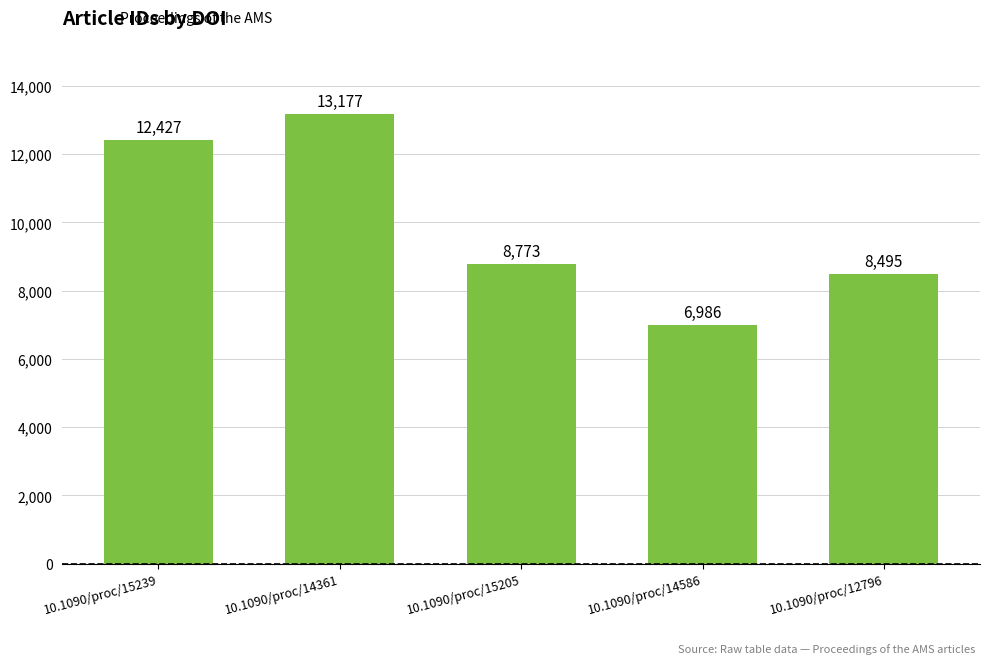

Which label corresponds to the largest value in the chart?

10.1090/proc/14361